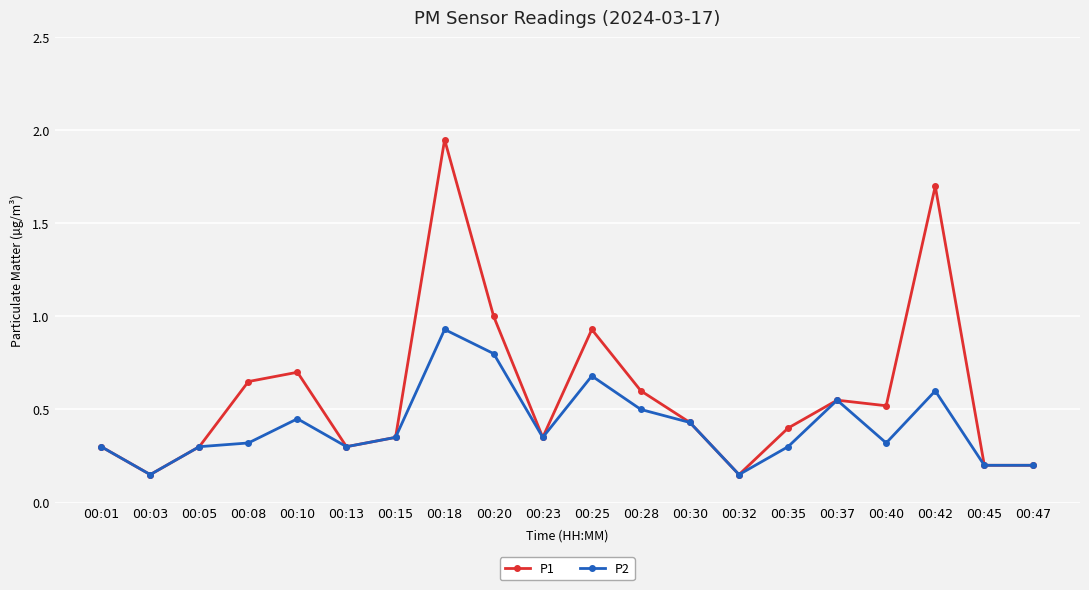

At which category is the sum across all series the highest?

00:18